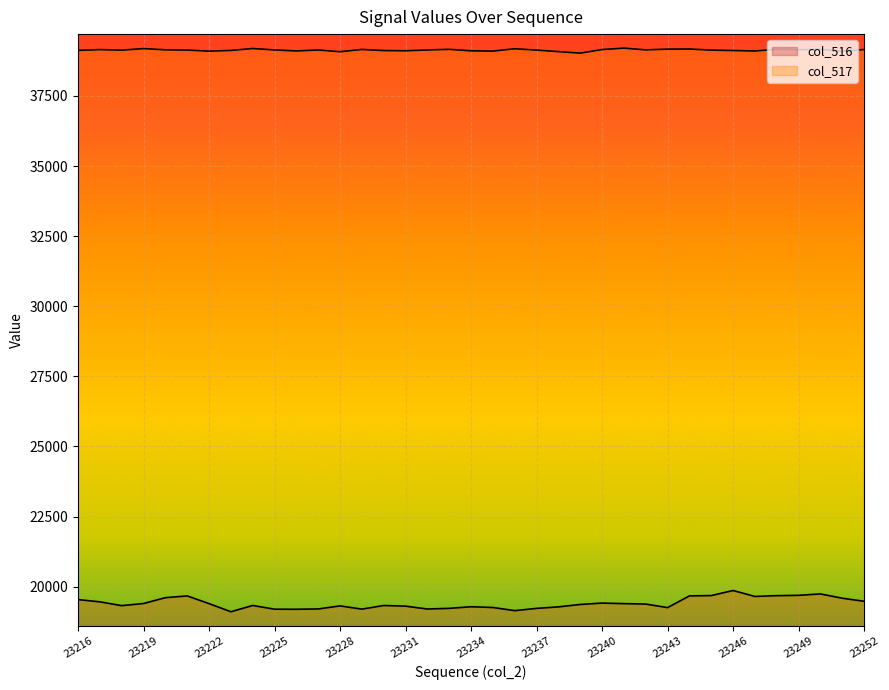

True or false: col_517 and col_516 cross at least once.

False